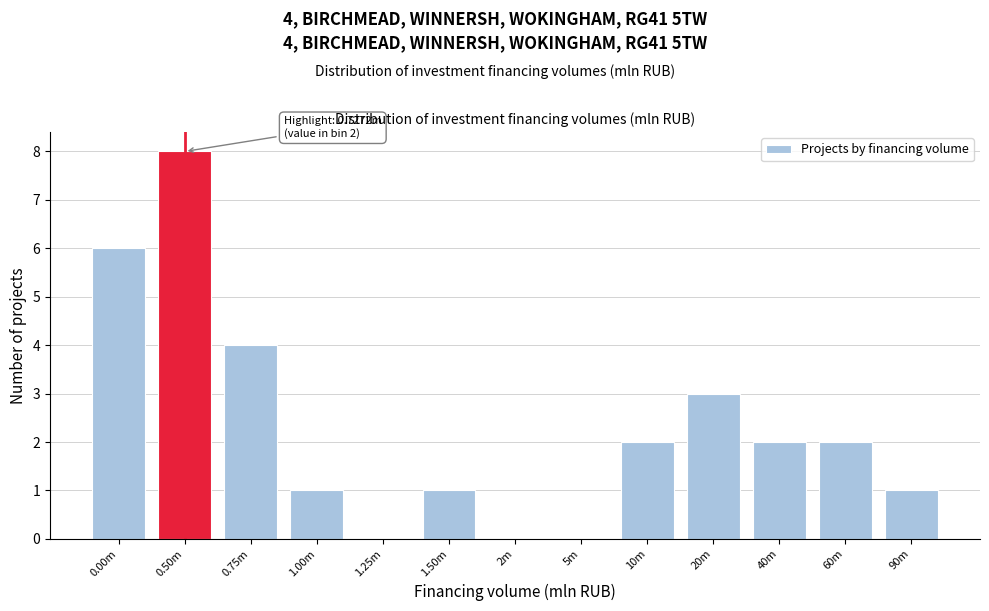

Reading right to left, what are all the values shown in this chart?

90m=1	60m=2	40m=2	20m=3	10m=2	5m=0	2m=0	1.50m=1	1.25m=0	1.00m=1	0.75m=4	0.50m=8	0.00m=6